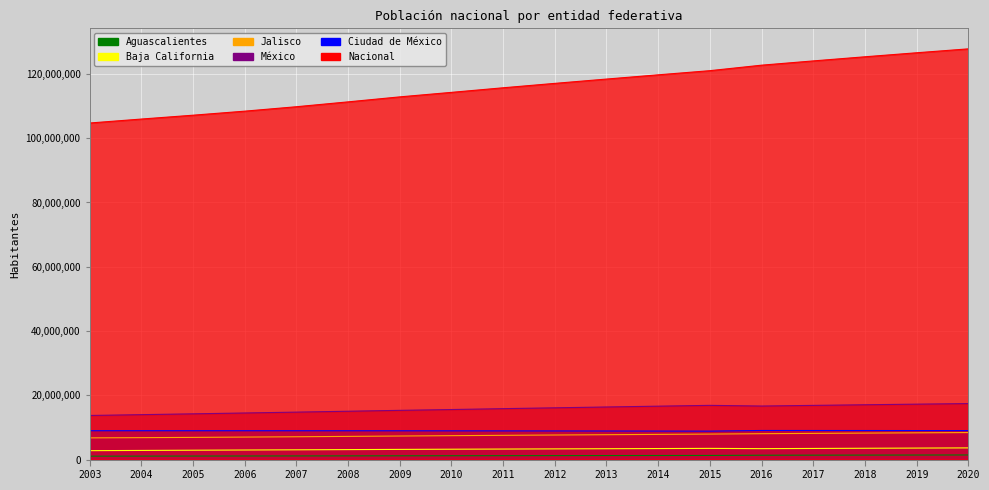

Which series has the widest spread of values?

Nacional